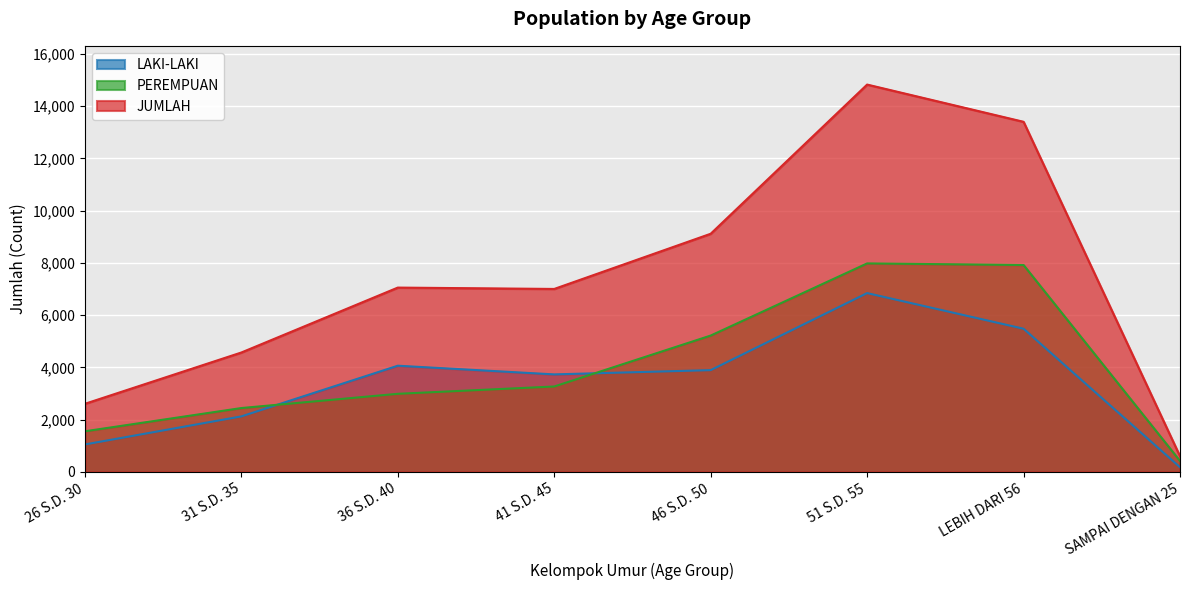

What value does the PEREMPUAN series have at 36 S.D. 40?

2990